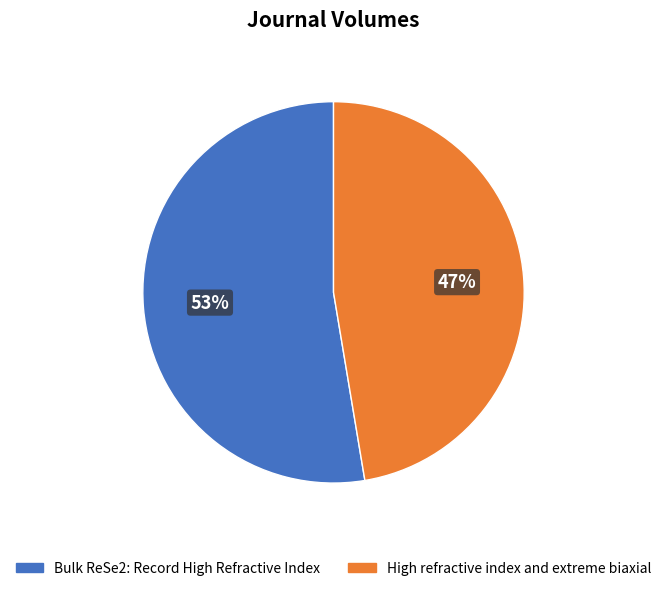

Is the sum of Bulk ReSe2: Record High Refractive Index and High refractive index and extreme biaxial greater than half?

Yes